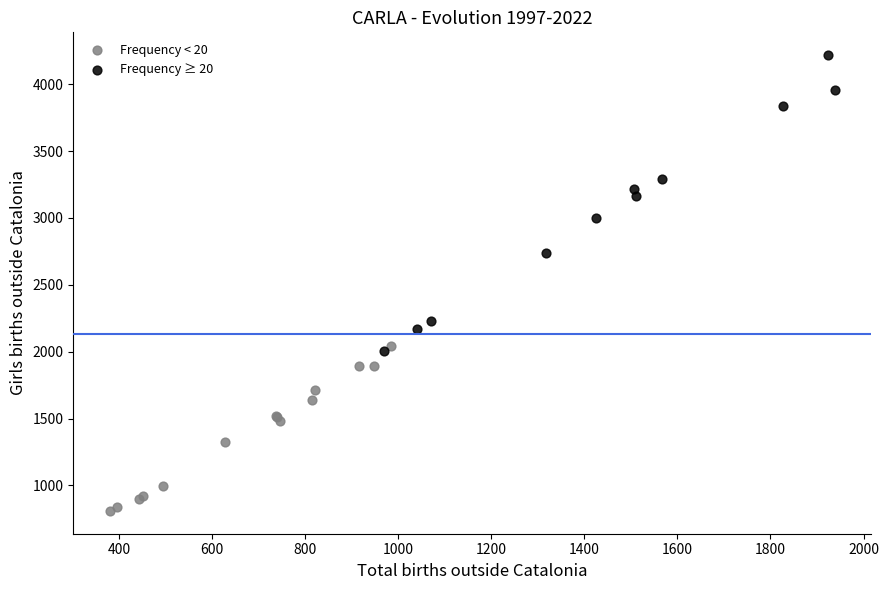

Which series contains the lowest Y value?

Frequency < 20